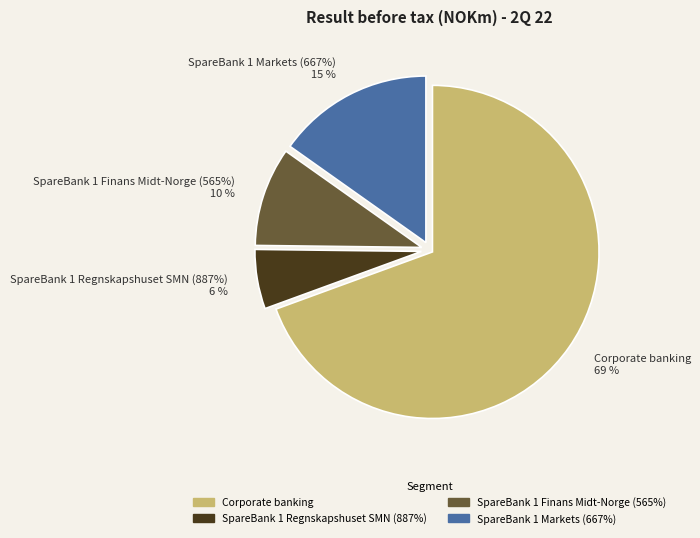

The Corporate banking slice represents 69% of the pie. True or false?

True